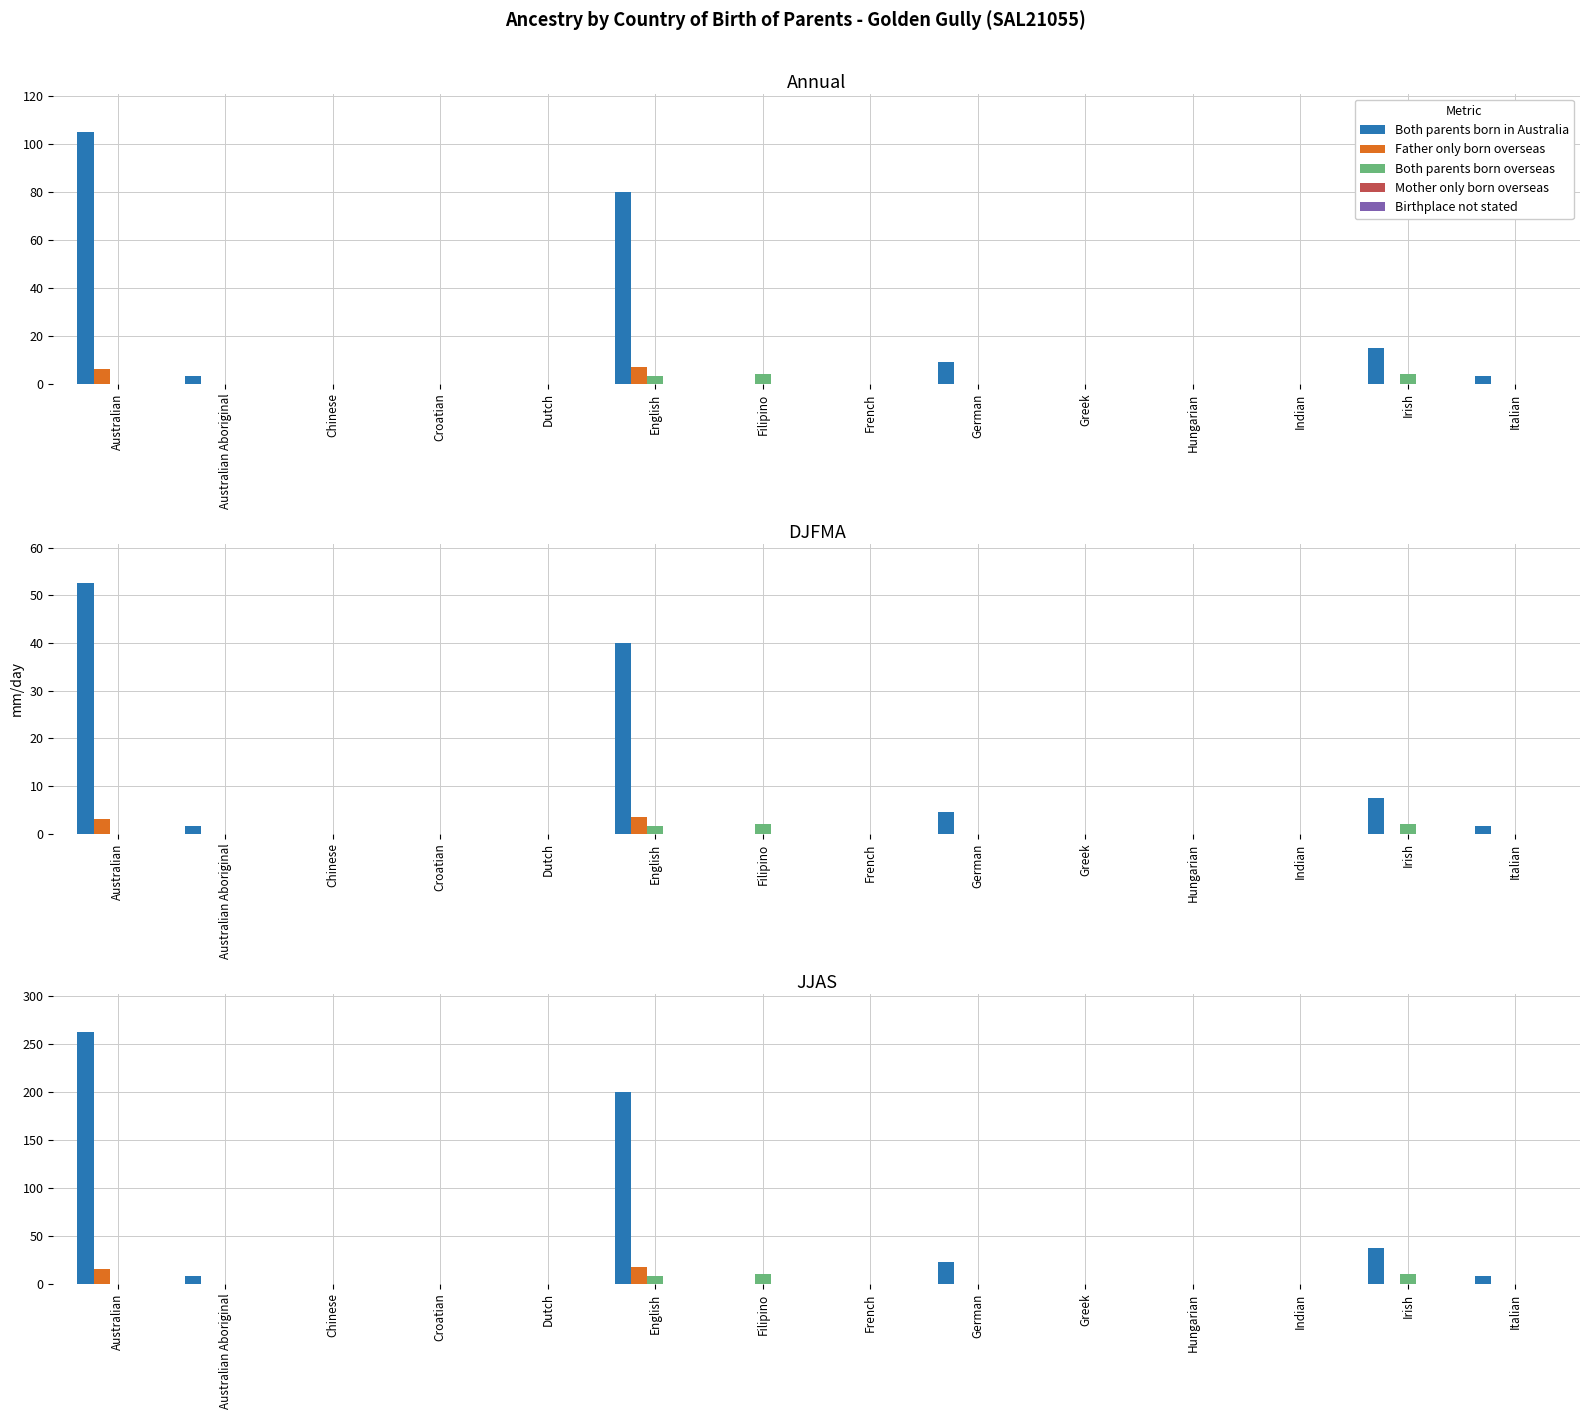

What is the label of the 6th bar from the left?

English